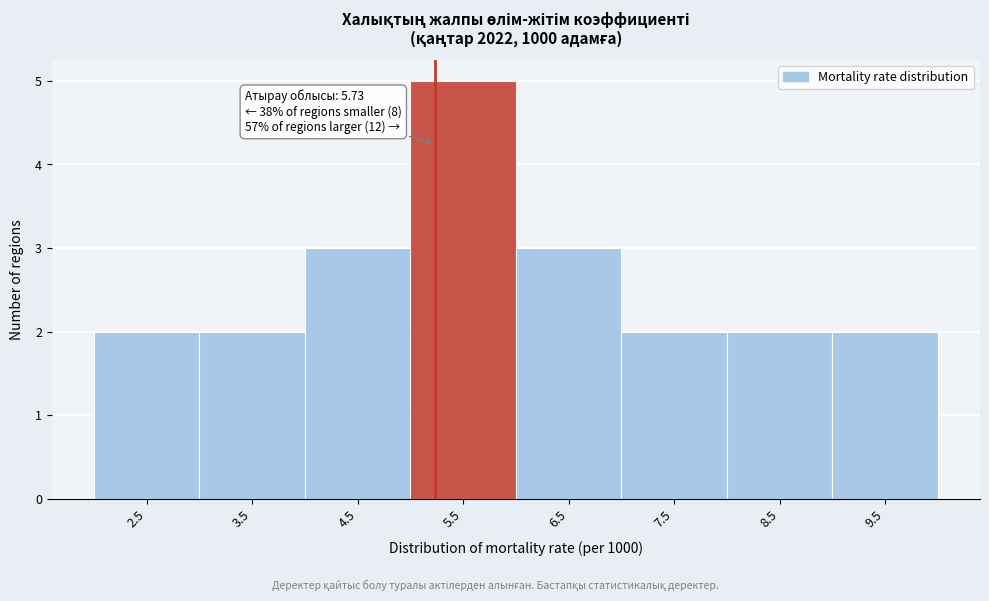

Reading right to left, extract all data points from this chart.

9.5=2	8.5=2	7.5=2	6.5=3	5.5=5	4.5=3	3.5=2	2.5=2